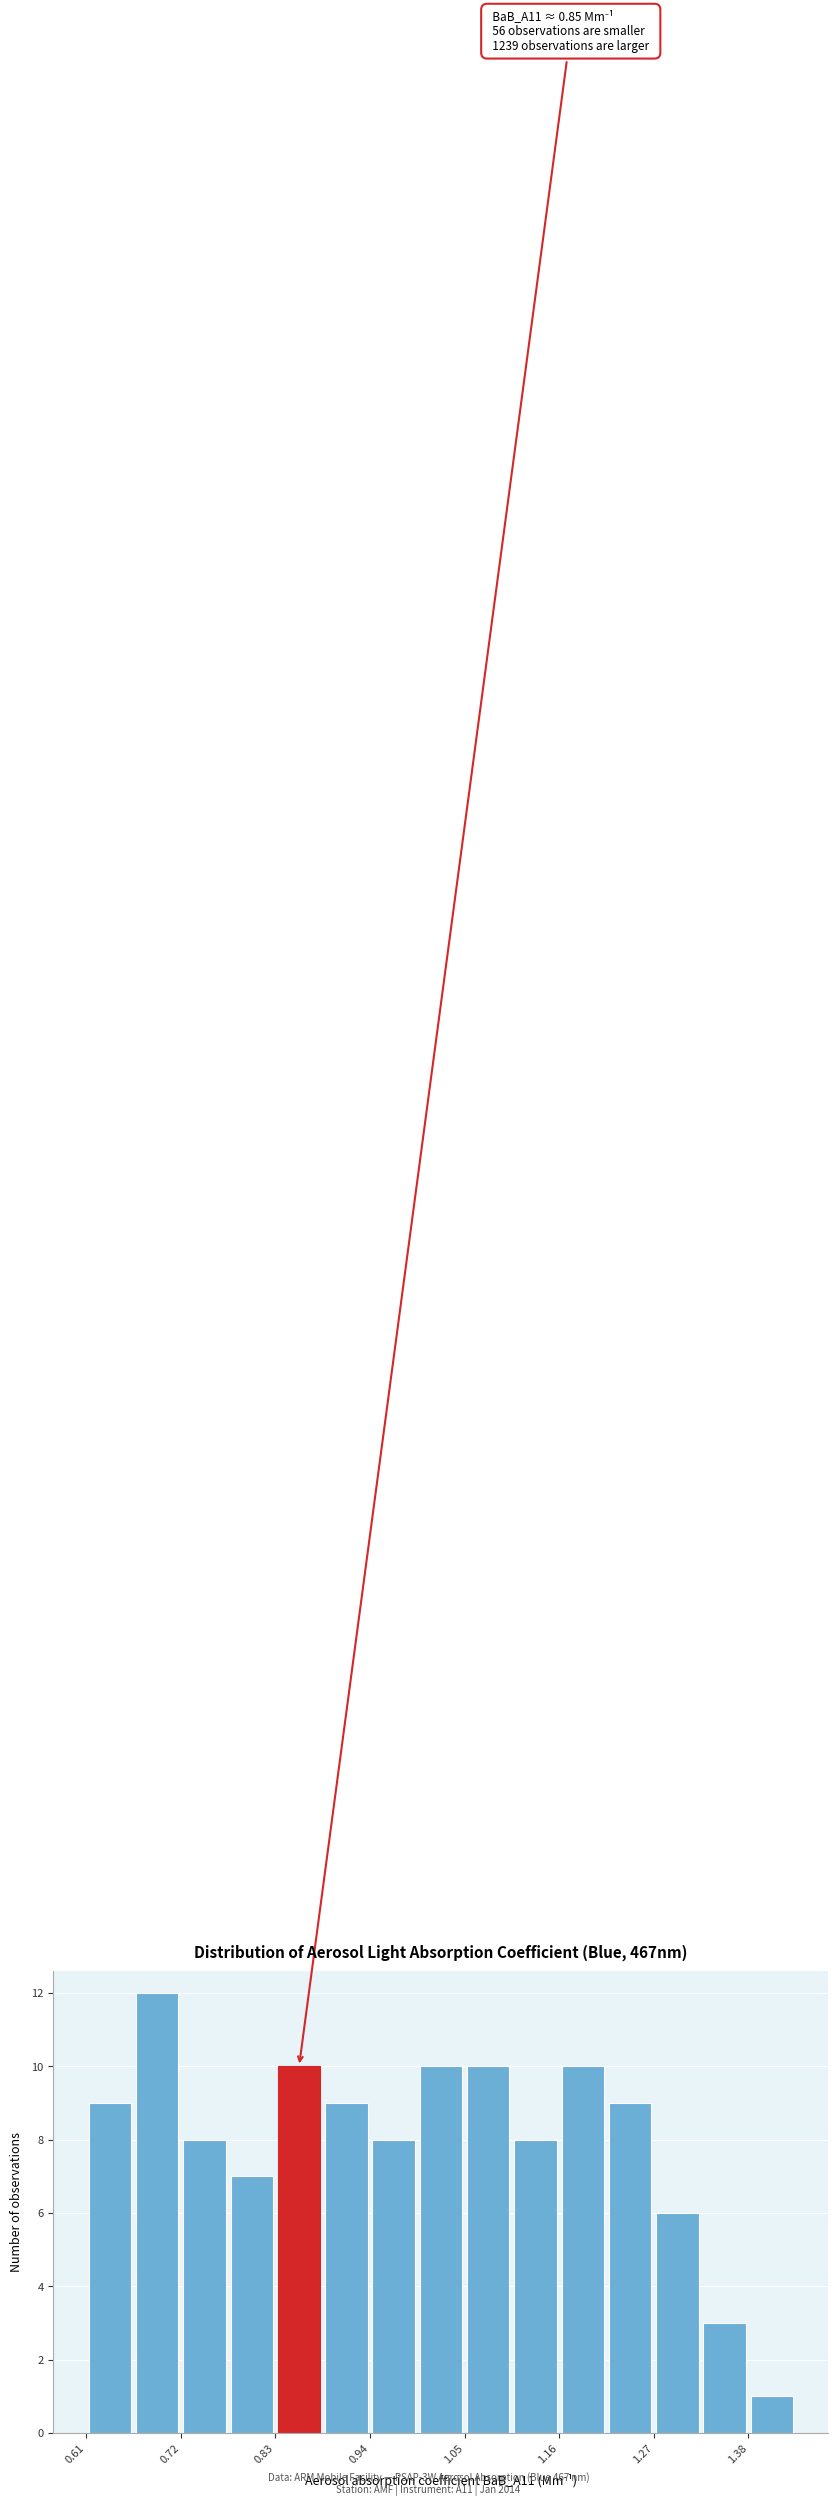

Around what value on the x-axis is the tallest bar? Give the approximate position of its centre, as read against the axis.

0.70